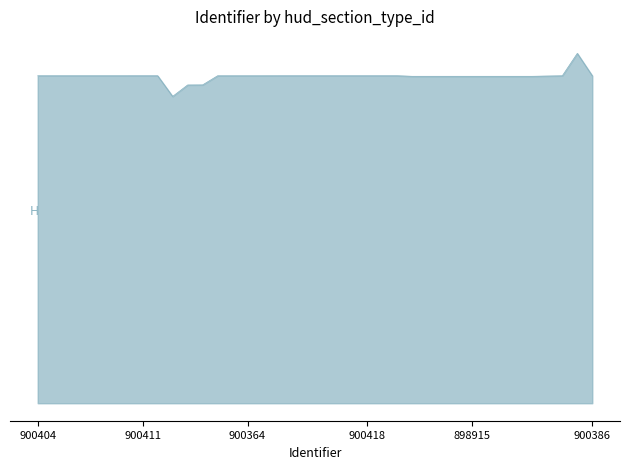

Does the chart have visible grid lines?

No